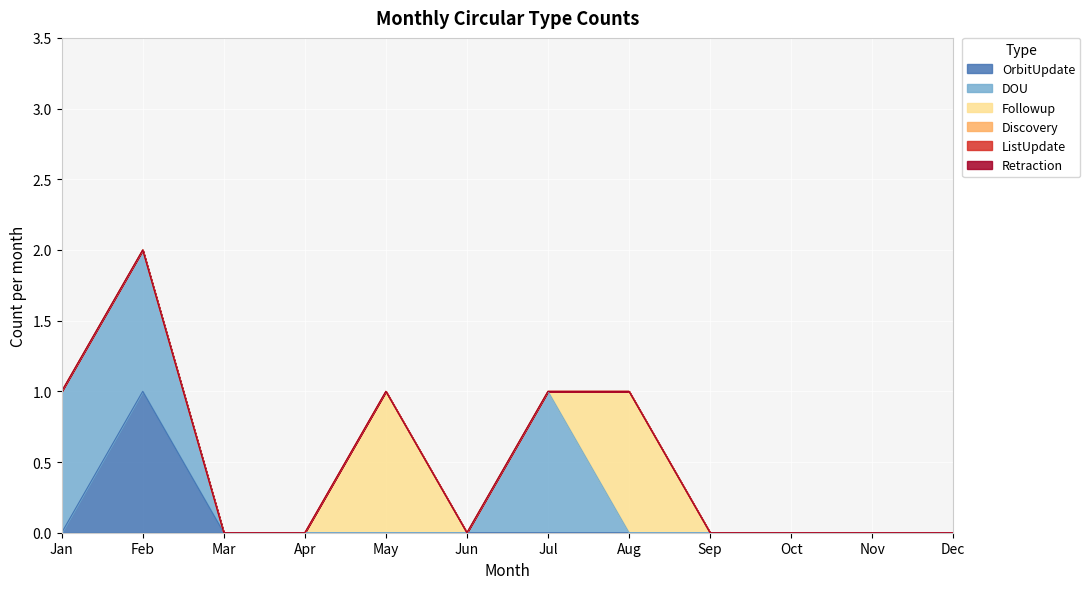

List the labels in order of DOU value, smallest first.

Mar, Apr, May, Jun, Aug, Sep, Oct, Nov, Dec, Jan, Feb, Jul